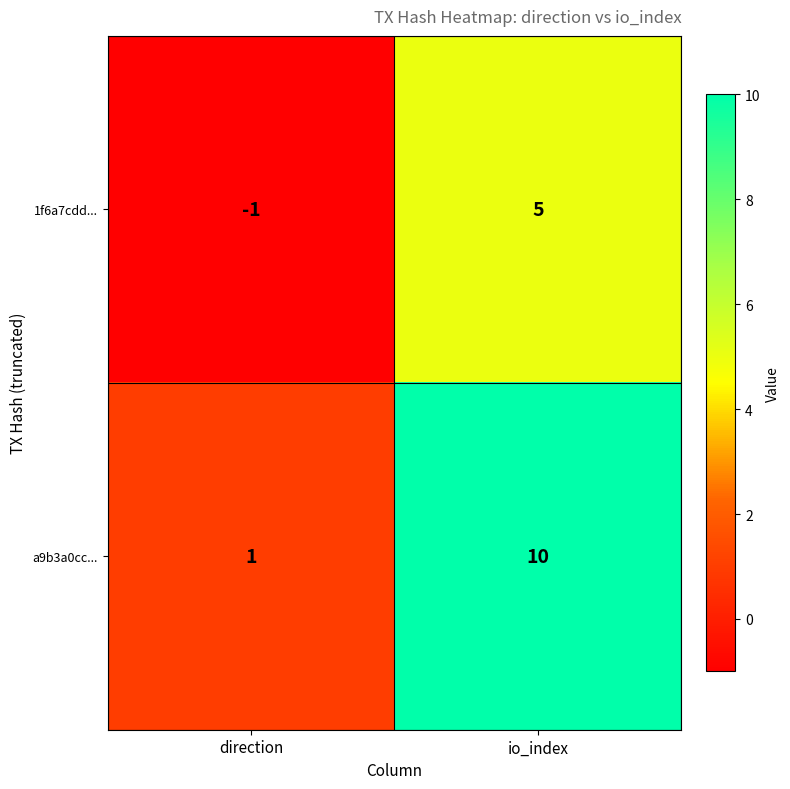

What is the greatest value displayed?

10